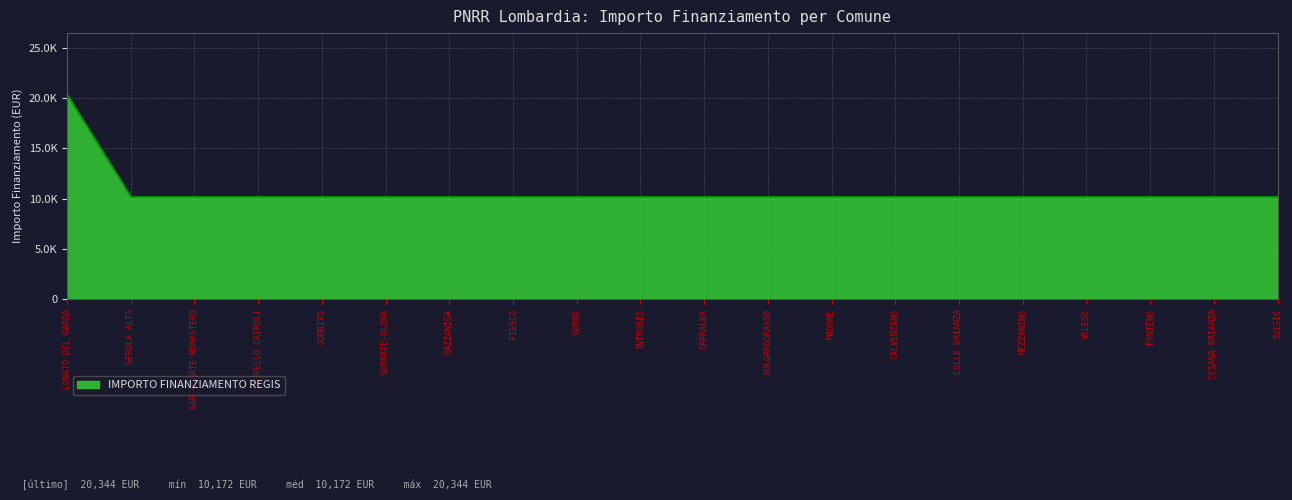

Is this an area chart (filled region under the line)?

Yes